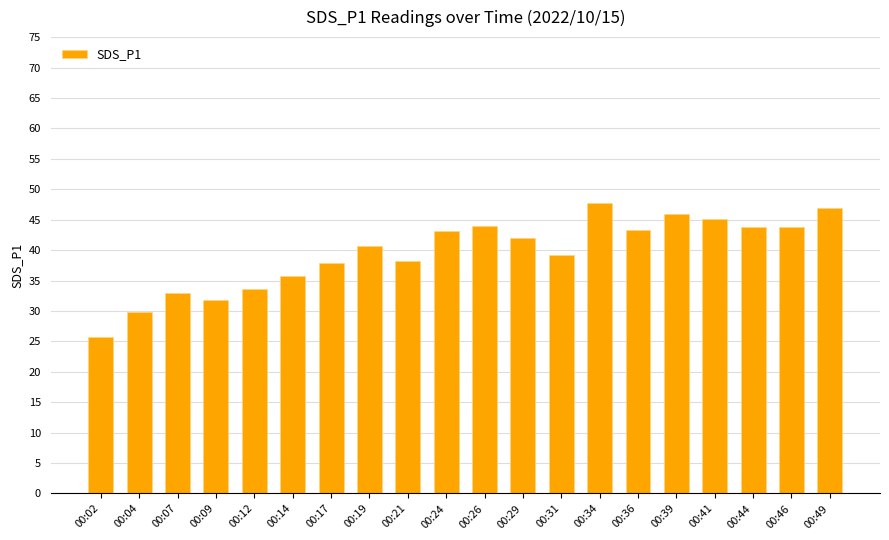

Is it true that the value at 00:21 is 38.1?

True